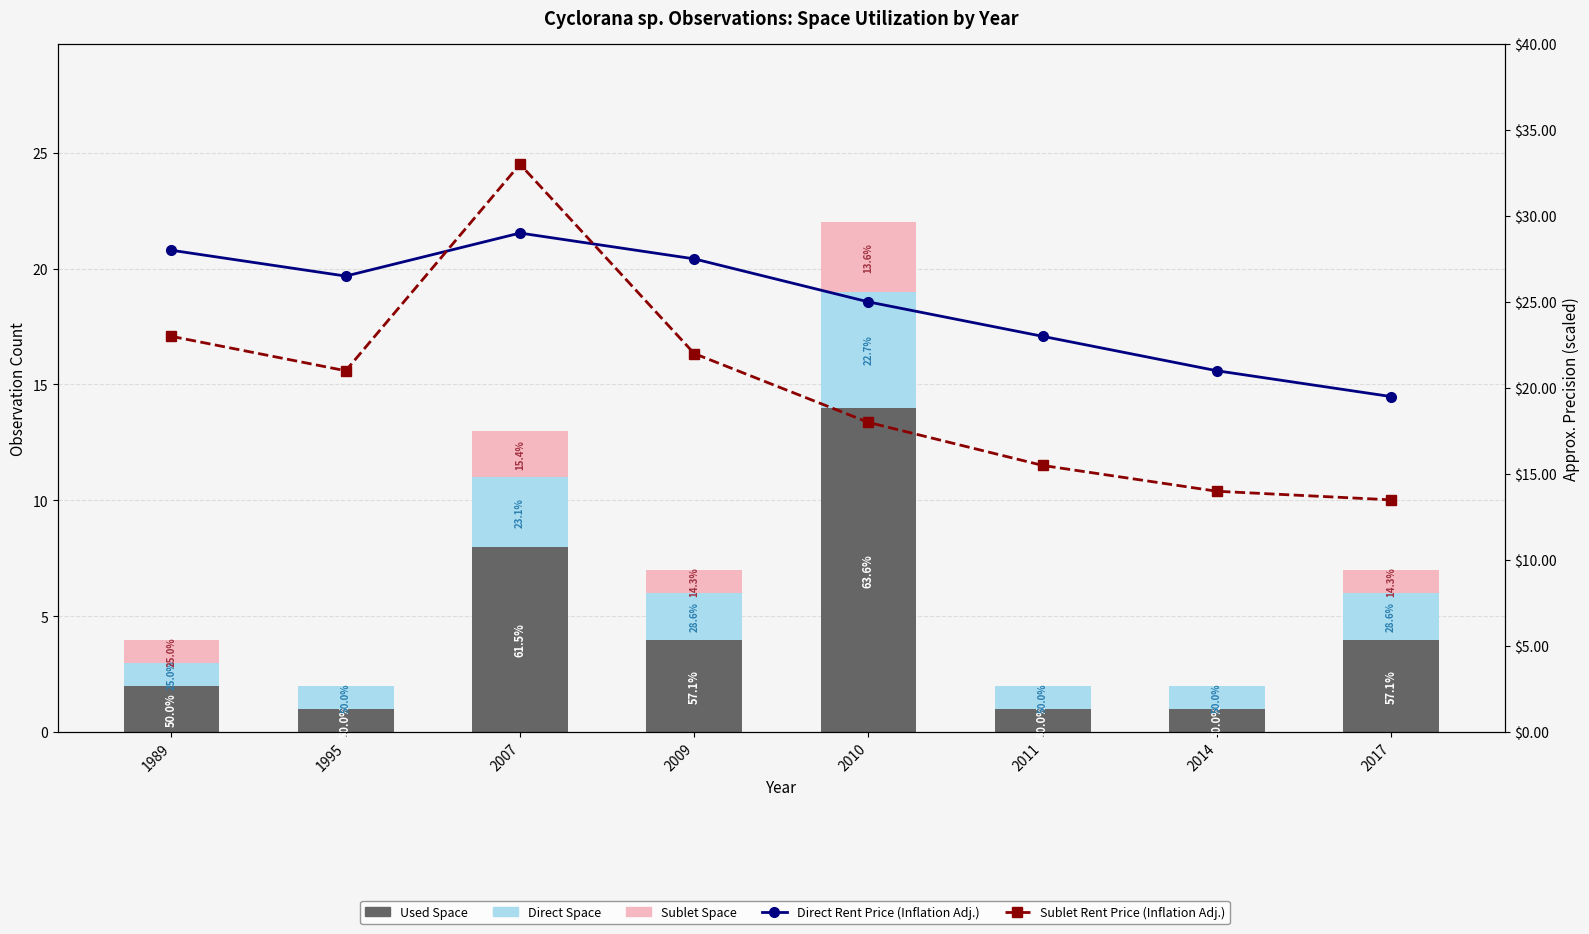

Count the Sublet Space values in the range 0 to 2.

7